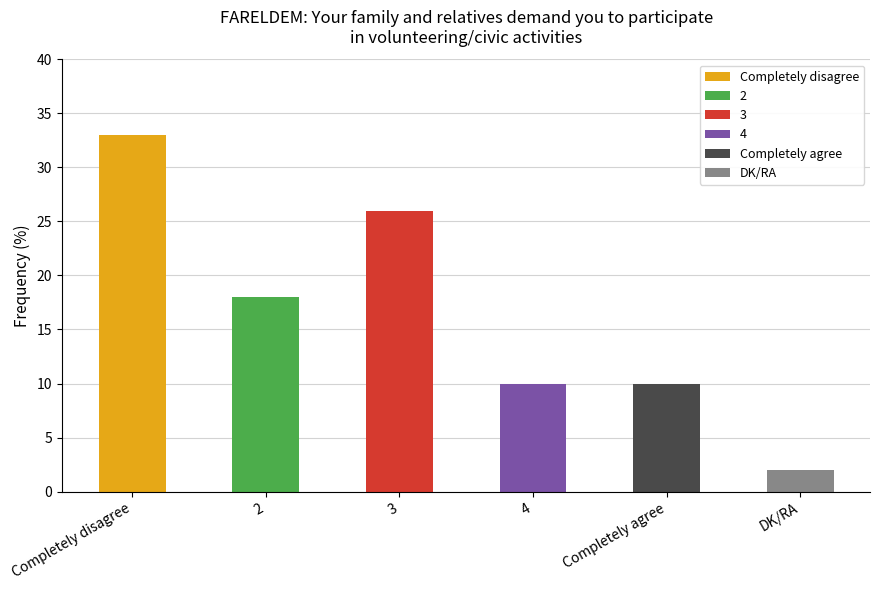

Which label corresponds to the largest value in the chart?

Completely disagree